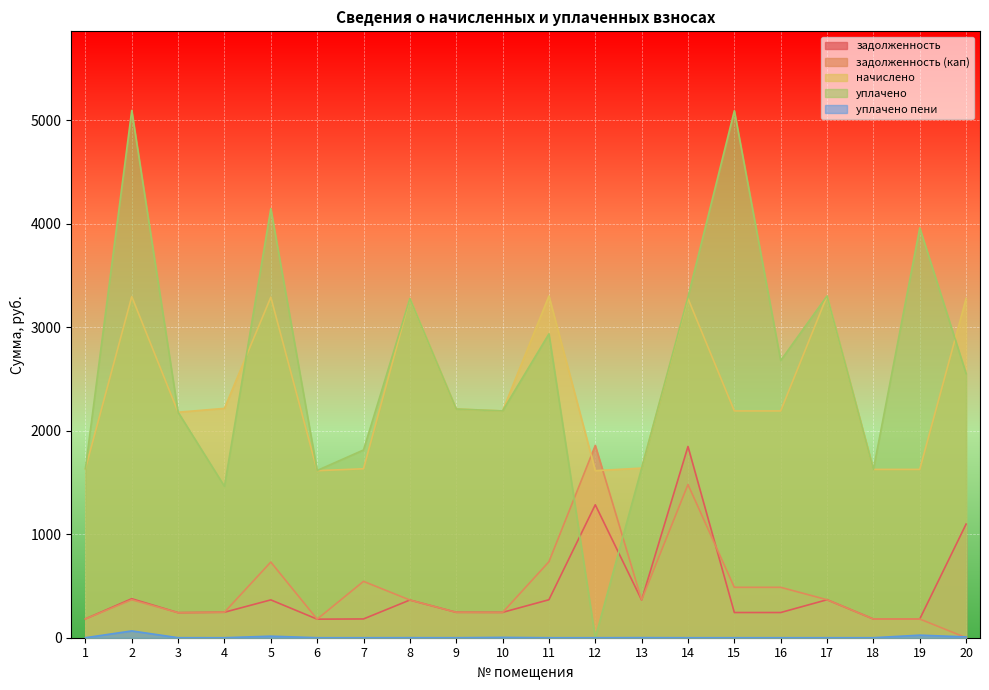

True or false: уплачено пени has a value of -45.6 at 15.

False